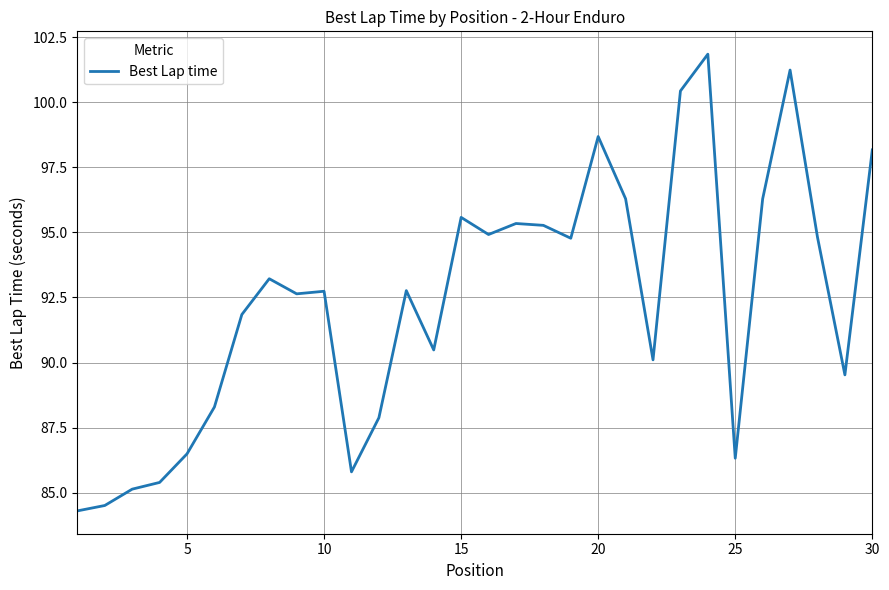

What is the maximum value shown in the chart?

101.8